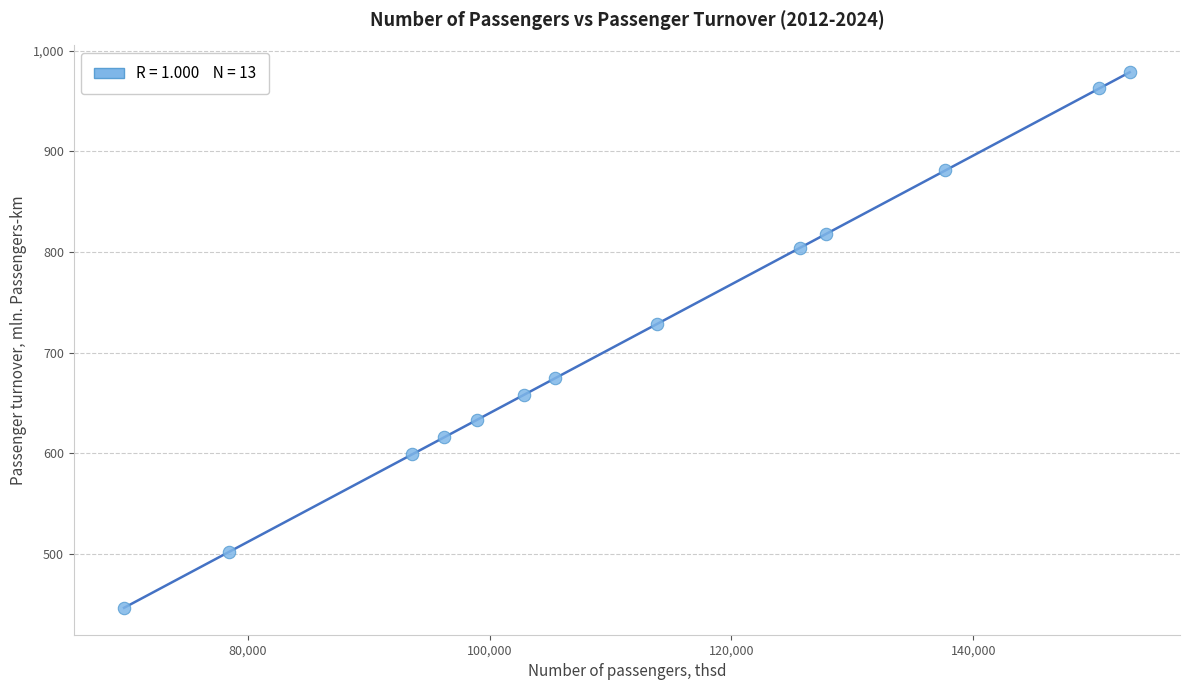

What Y value in the scatter plot is closest to 712?

728.5